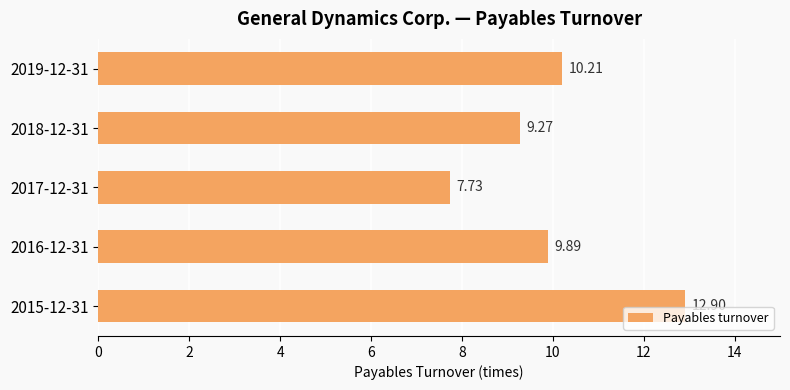

Does the chart contain stacked bars?

No